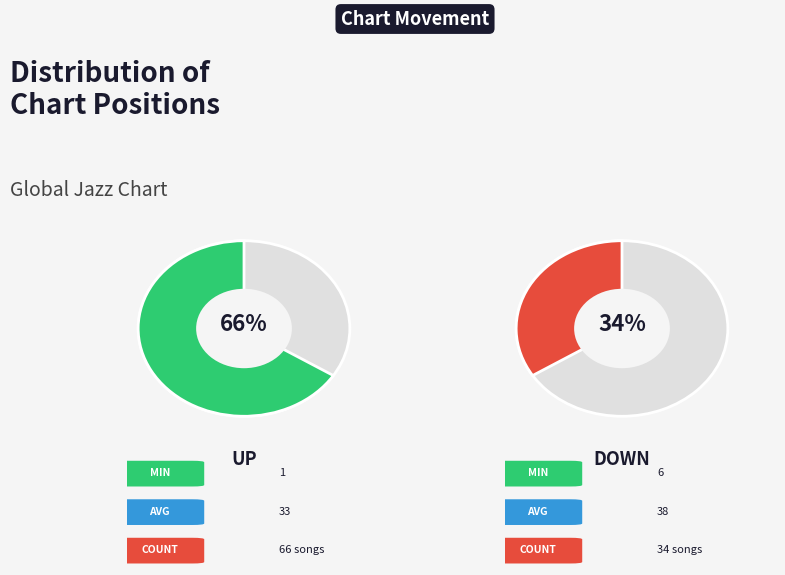

What is the change in value from Up to Down?

-32